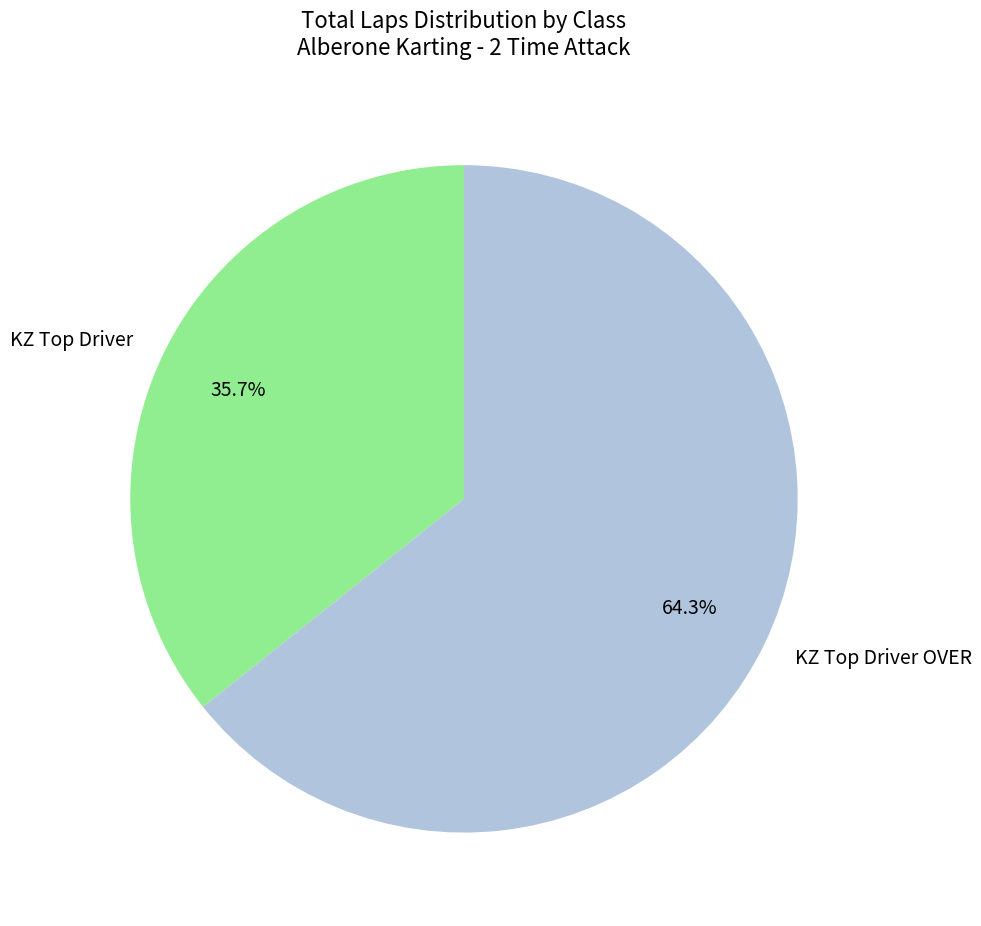

To the nearest percent, what is the difference between the largest and smallest slice percentages?

29%